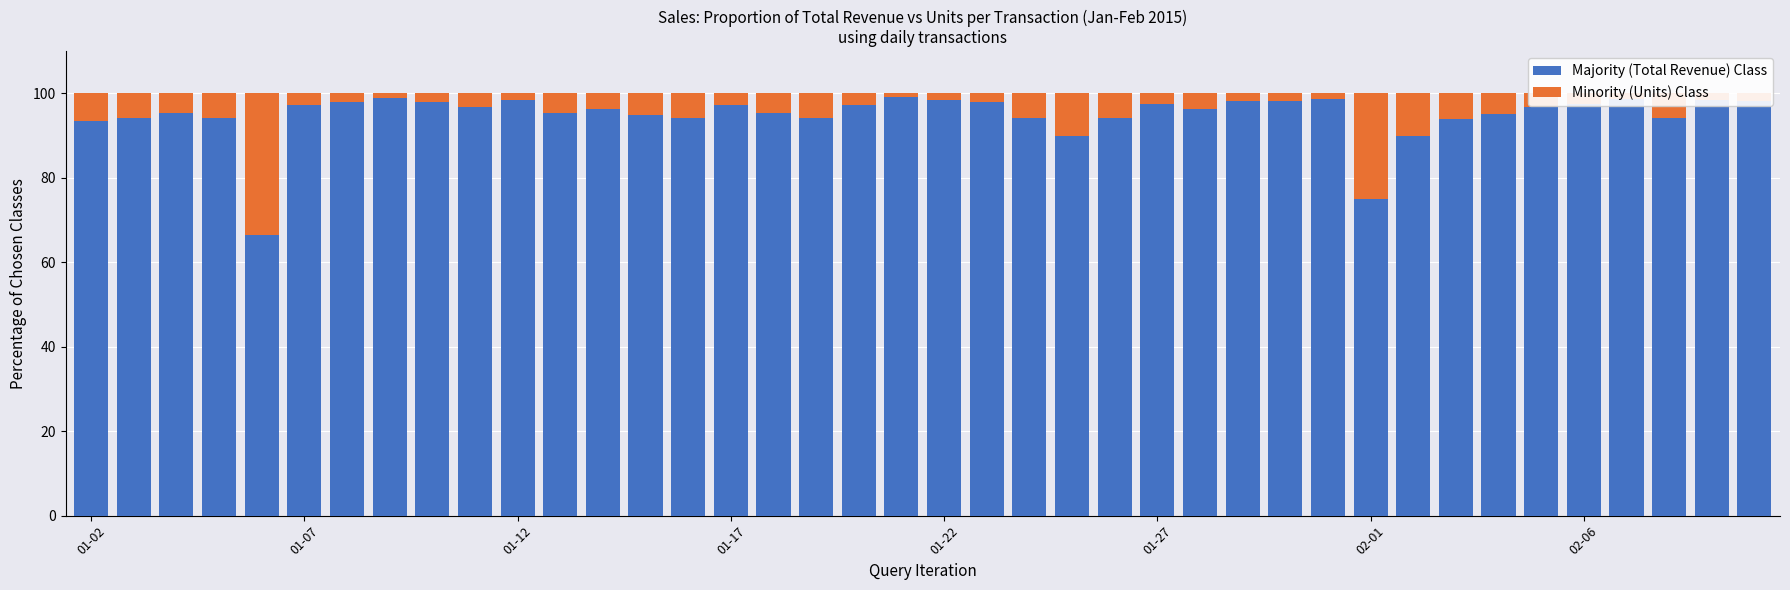

Count the number of categories in the chart.

40